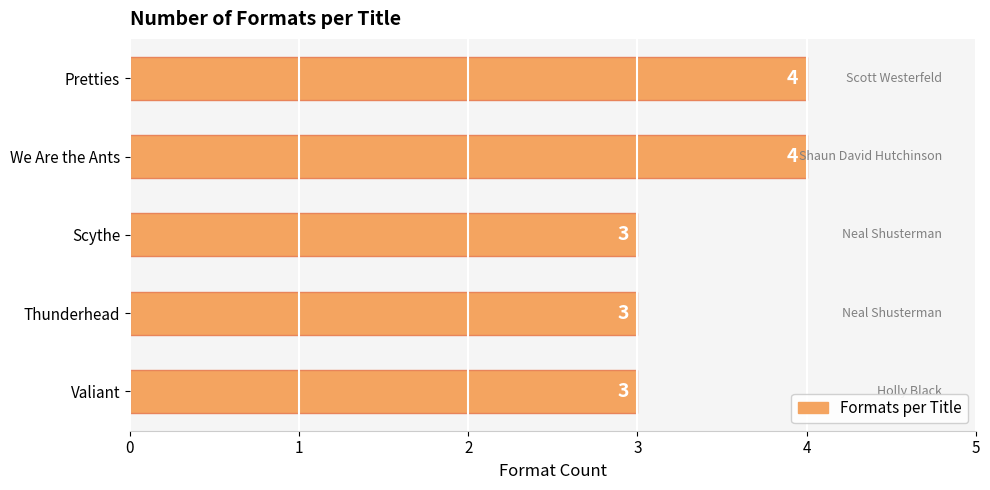

What is the sum of all values?

17